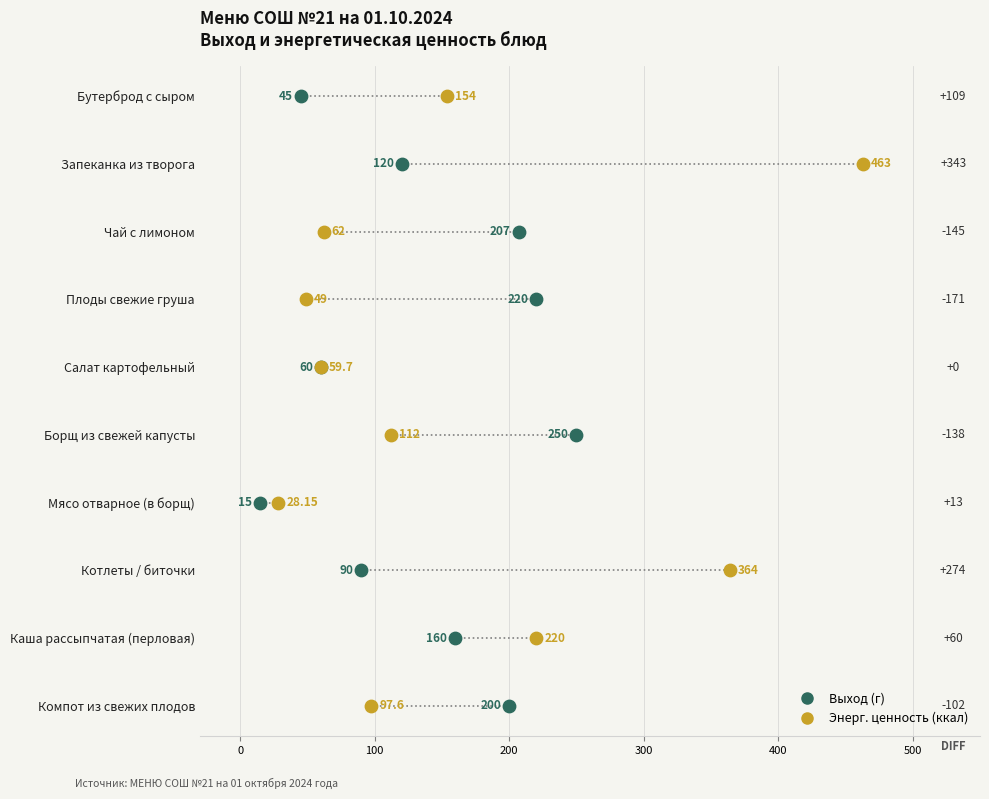

Which series contains the lowest Y value?

Выход (г)